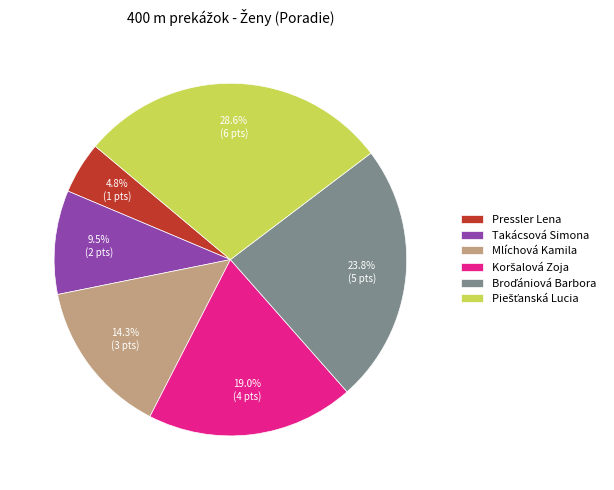

Is there a majority slice in this chart?

No